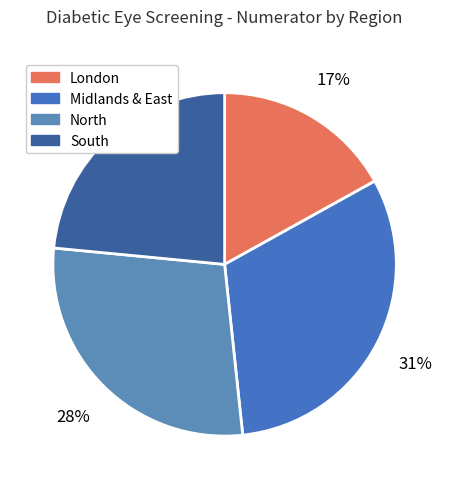

Which category has the smallest portion of the pie?

London